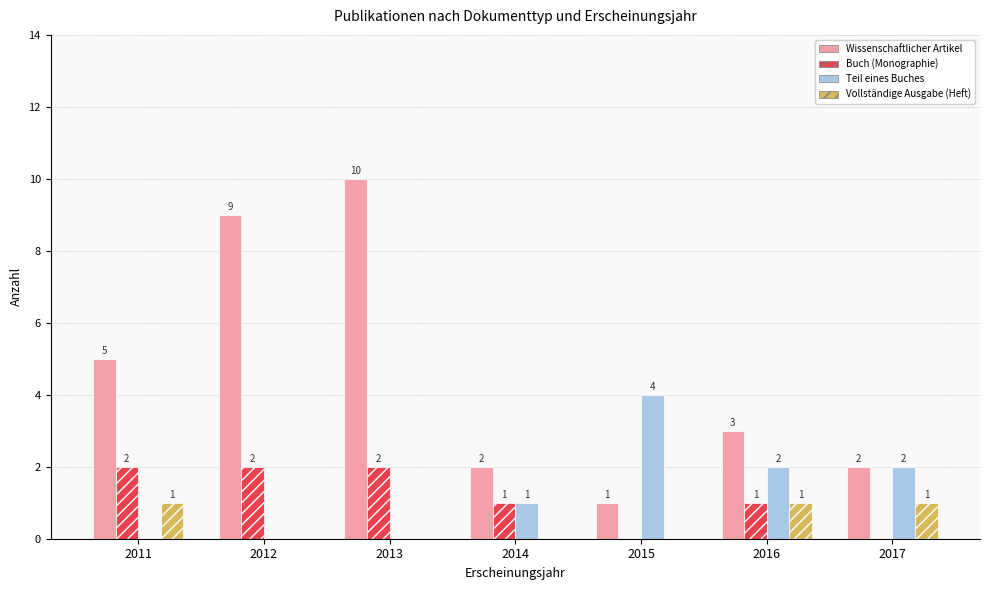

At which category does the chart reach its peak across all series?

2013